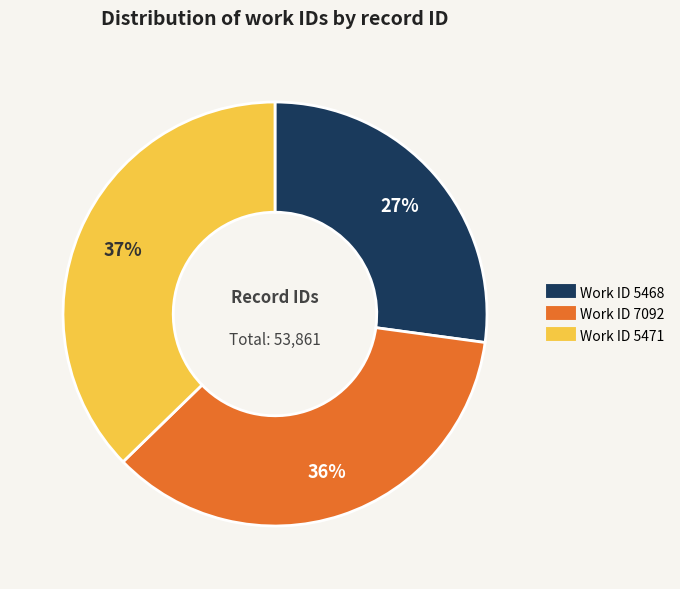

Is there a majority slice in this chart?

No